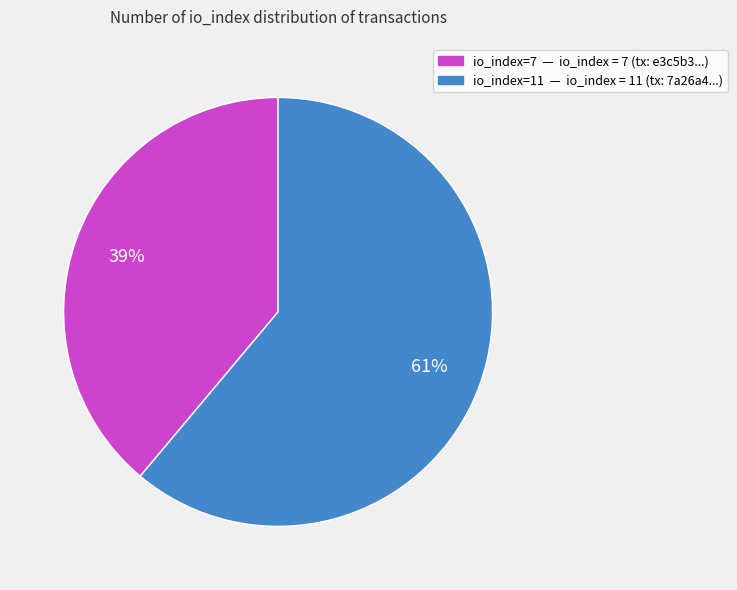

To the nearest percent, what percentage of the pie is io_index=11?

61%